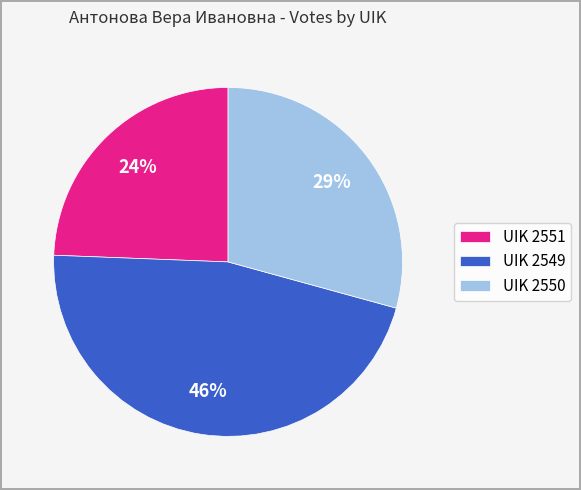

Which slice is the smallest?

UIK 2551